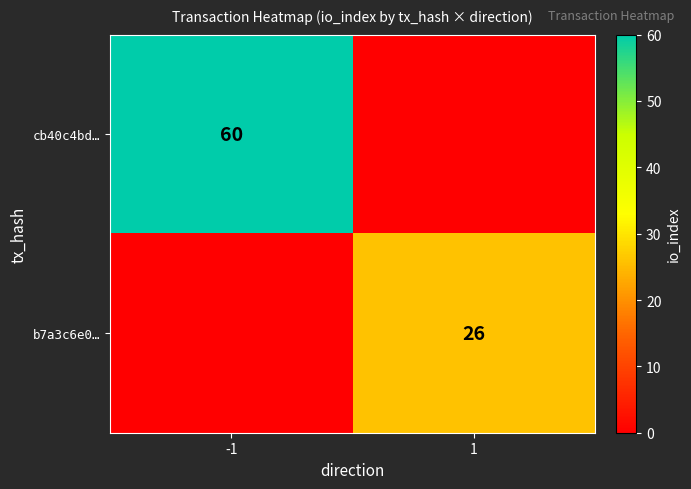

True or false: cb40c4bd… has a value of 24 at -1.

False